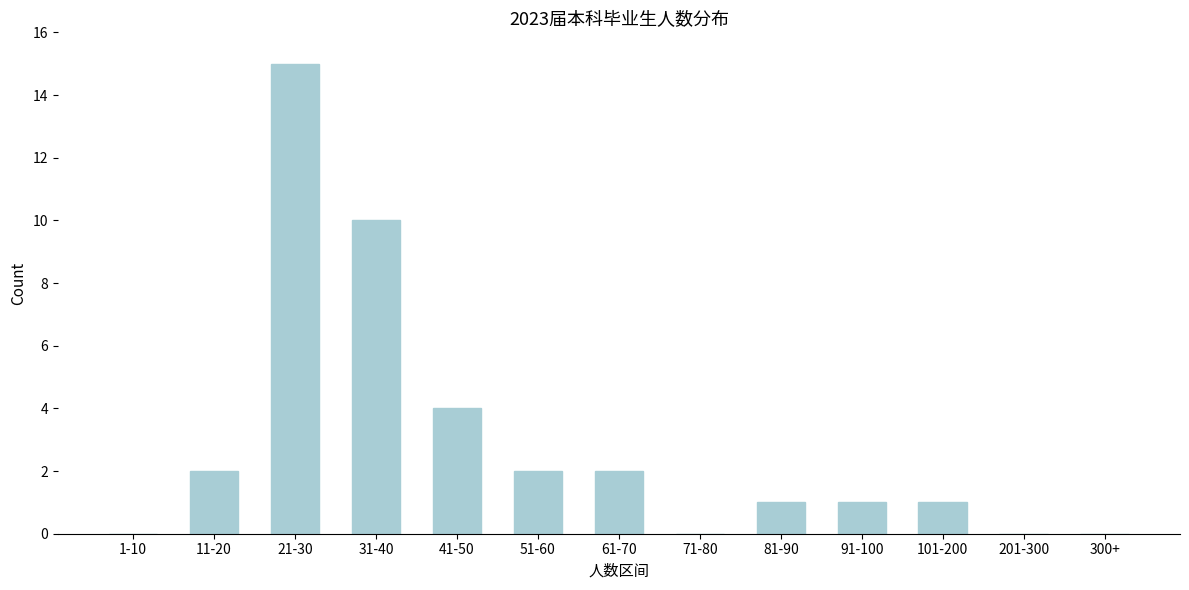

Reading left to right, extract all data points from this chart.

1-10=0	11-20=2	21-30=15	31-40=10	41-50=4	51-60=2	61-70=2	71-80=0	81-90=1	91-100=1	101-200=1	201-300=0	300+=0